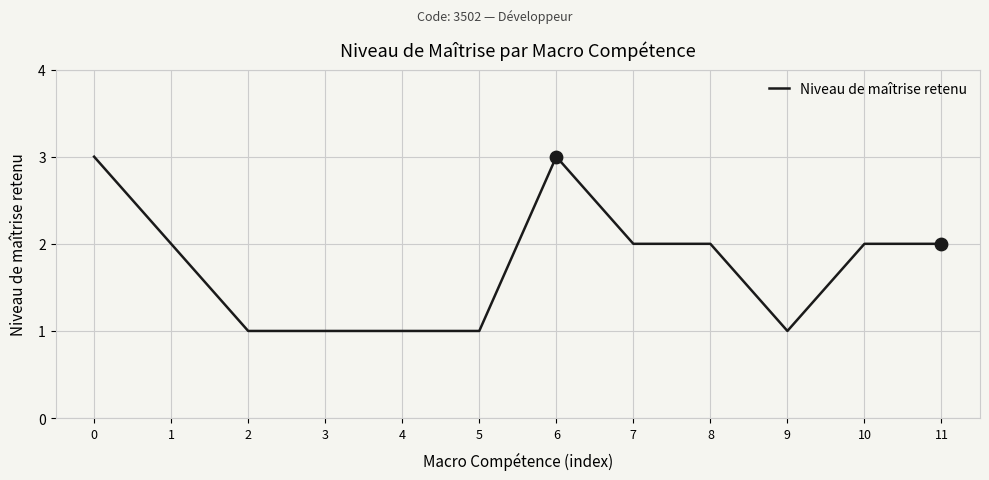

What is the change in value from 6 to 9?

-2